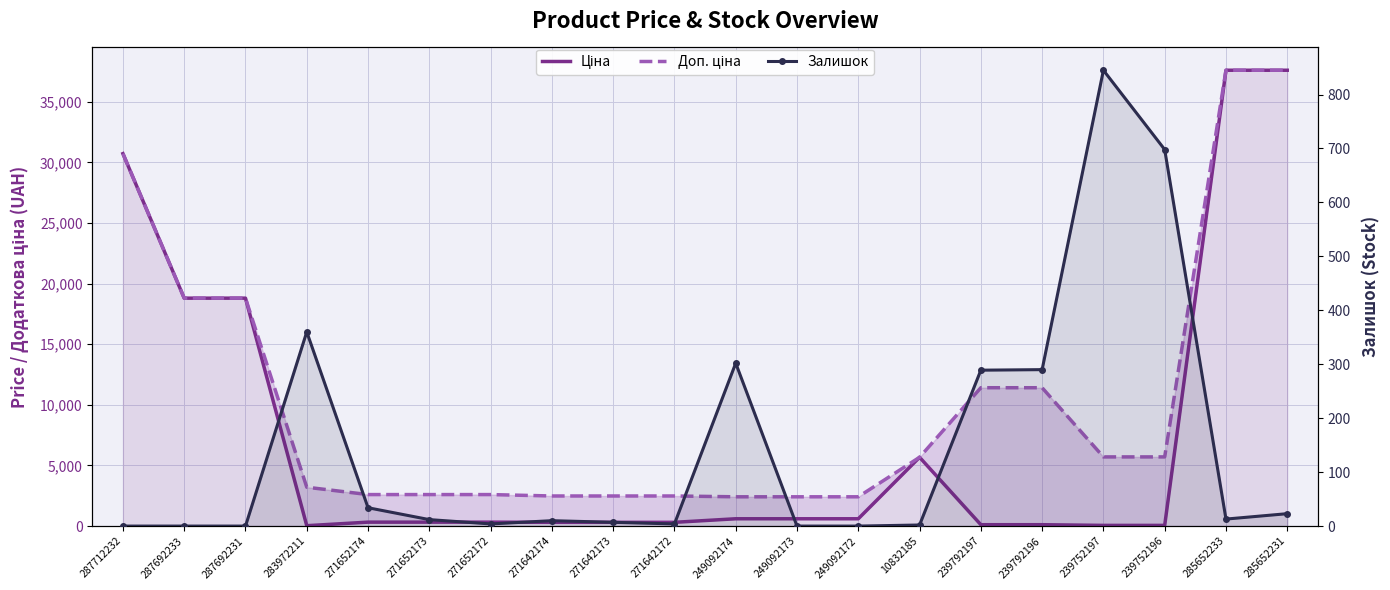

True or false: Доп. ціна has a value of 2598.3 at 271652172.

True